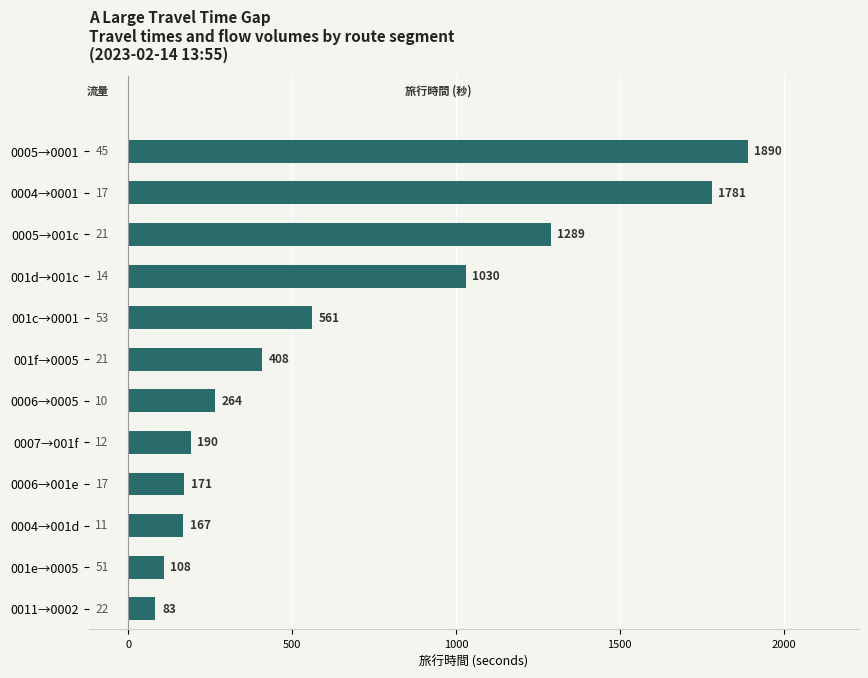

What is the minimum value shown in the chart?

83